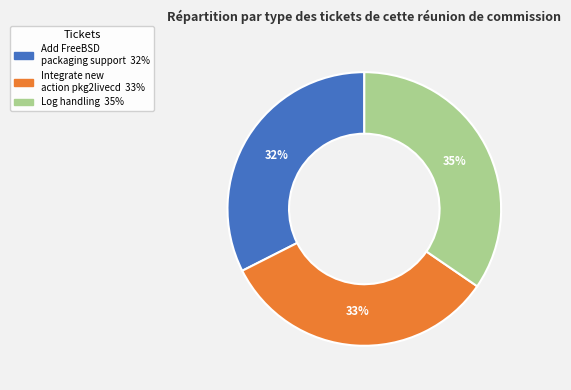

How many segments does this pie chart have?

3